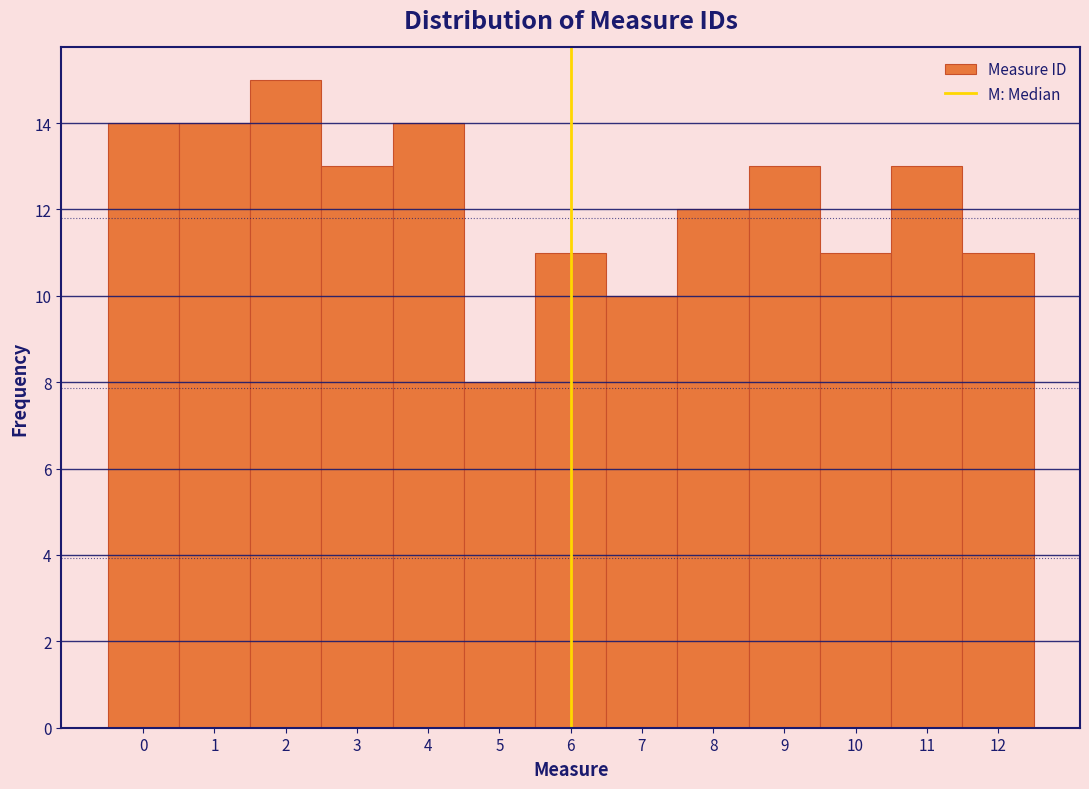

How tall is the bar that spans 3.5 to 4.5 on the x-axis? The values are not printed on the chart, so give them approximately, as read against the axis.

14